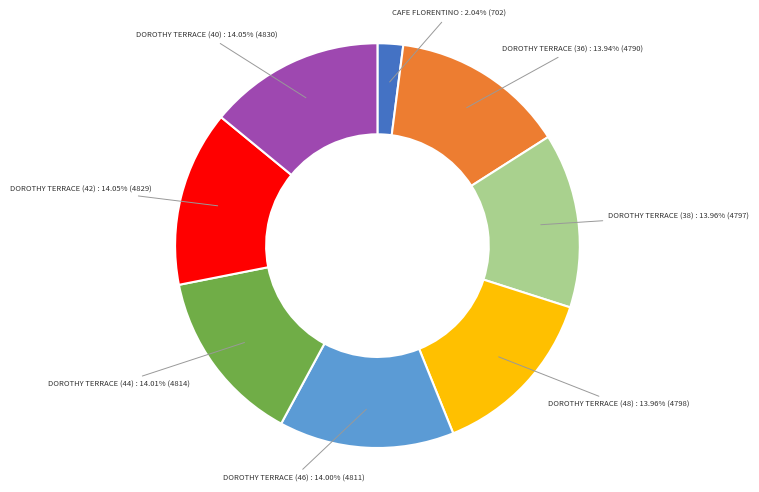

Does DOROTHY TERRACE (36) represent more than half of the total?

No